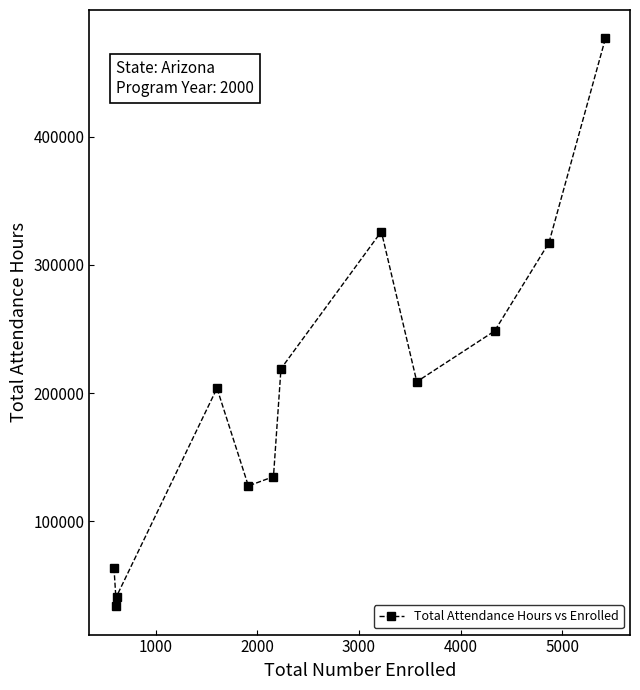

How many interior local valleys (lower than both neighbors) does the data have?

3